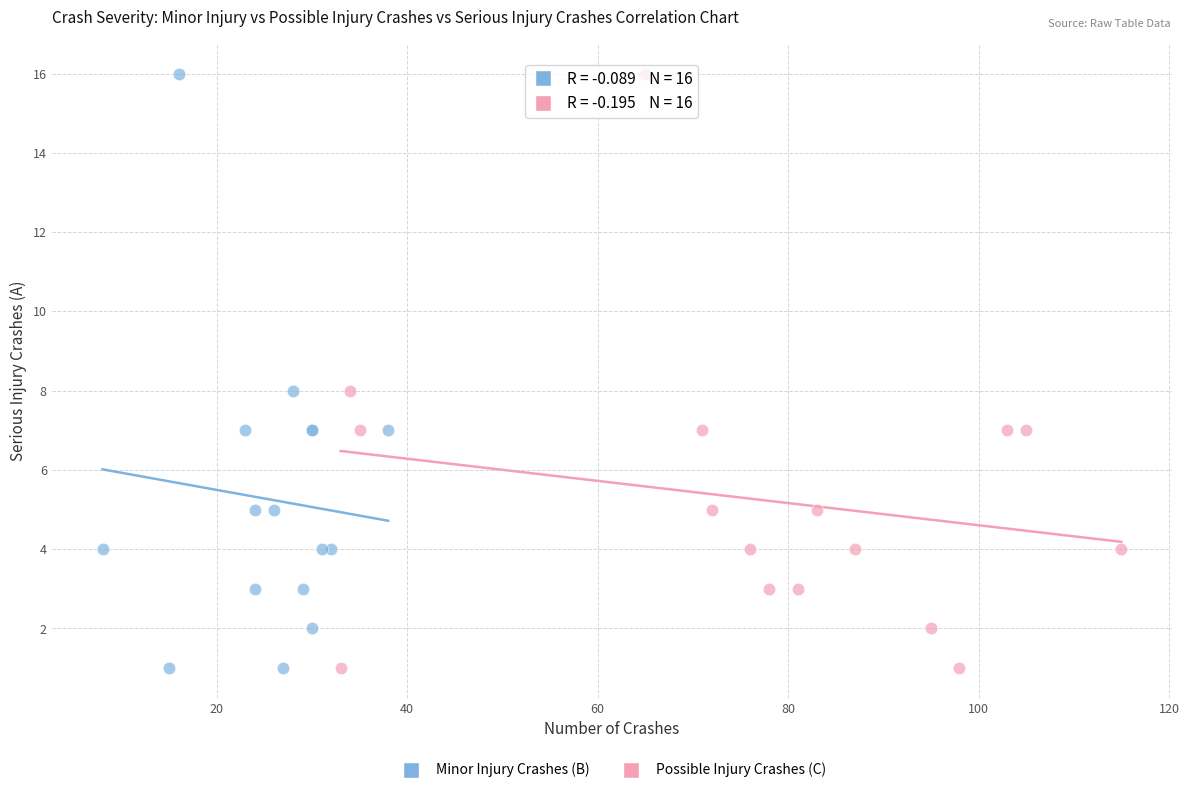

What are all the series names shown in the legend?

Minor Injury Crashes (B), Possible Injury Crashes (C)